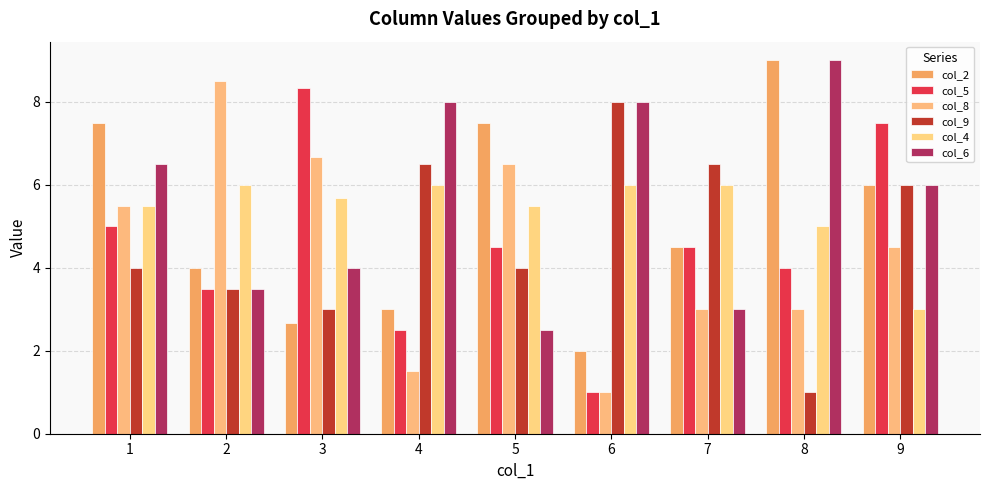

How many bars are there in total?

54